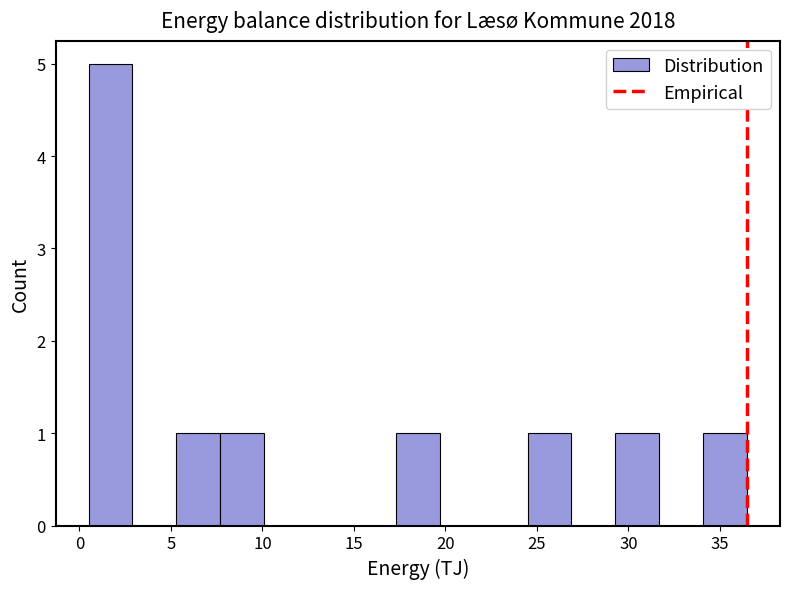

Reading left to right, list every bar in this chart as the range it spans on the x-axis followed by its height. Neither the bar edges nor the heights are printed on the chart, so give them approximately, as read against the axes.

0.5 to 3.0: 5
3.0 to 5.5: 0
5.5 to 7.5: 1
7.5 to 10.0: 1
10.0 to 12.5: 0
12.5 to 15.0: 0
15.0 to 17.5: 0
17.5 to 19.5: 1
19.5 to 22.0: 0
22.0 to 24.5: 0
24.5 to 27.0: 1
27.0 to 29.5: 0
29.5 to 31.5: 1
31.5 to 34.0: 0
34.0 to 36.5: 1